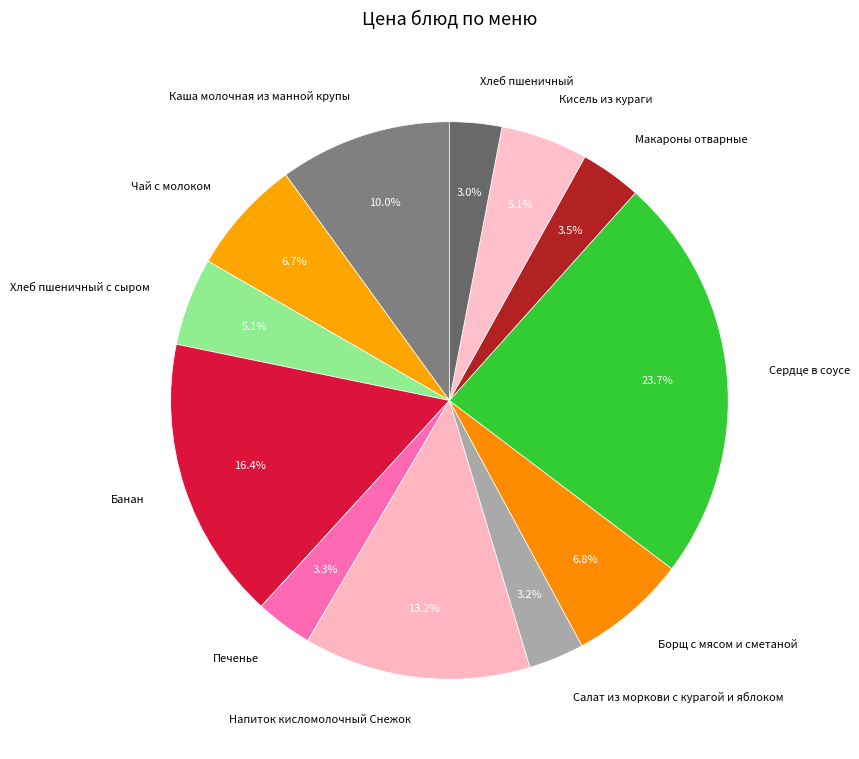

What percentage is the Борщ с мясом и сметаной slice, to the nearest percent?

7%